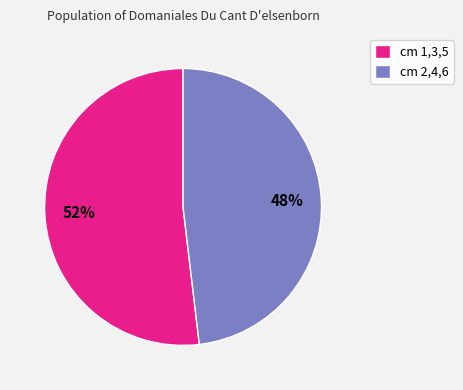

Does any single category account for the majority?

Yes